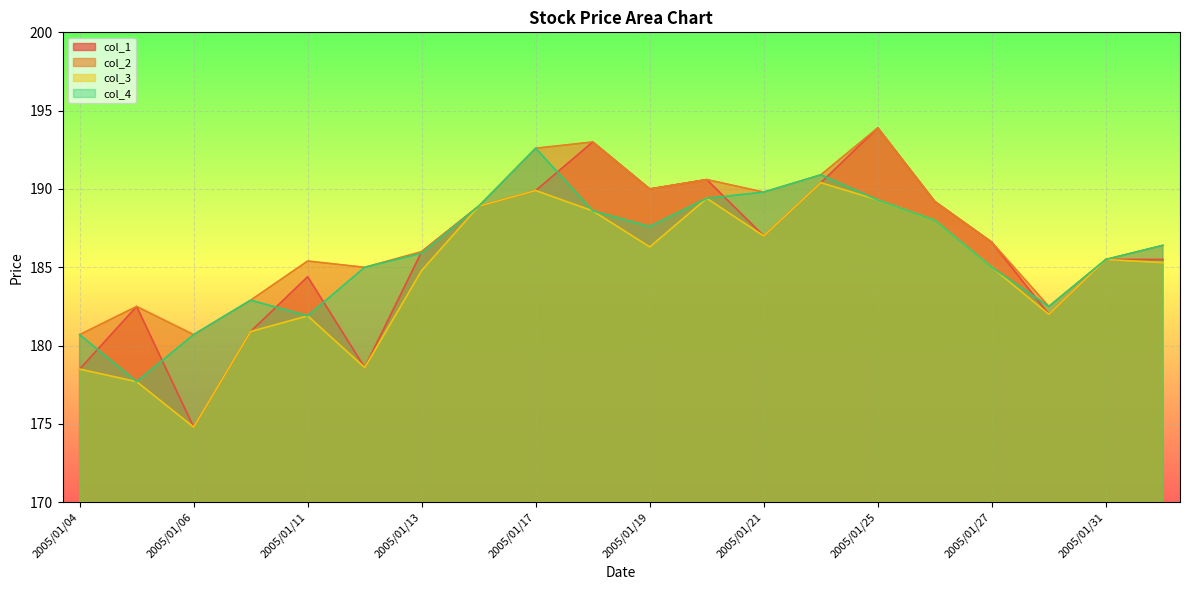

Rank the categories by col_4 value from highest to lowest.

2005/01/17, 2005/01/24, 2005/01/21, 2005/01/20, 2005/01/25, 2005/01/14, 2005/01/18, 2005/01/26, 2005/01/19, 2005/02/01, 2005/01/13, 2005/01/31, 2005/01/12, 2005/01/27, 2005/01/07, 2005/01/28, 2005/01/11, 2005/01/04, 2005/01/06, 2005/01/05